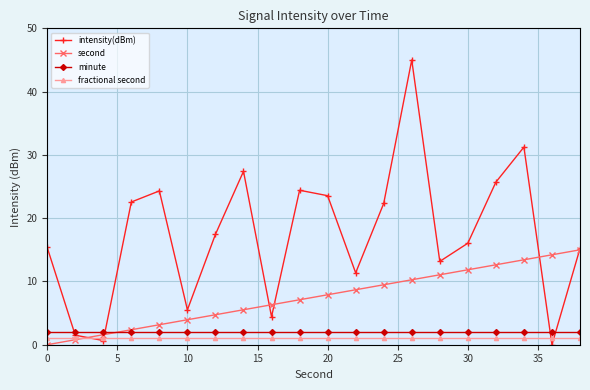

Which series has the largest total across all categories?

intensity(dBm)